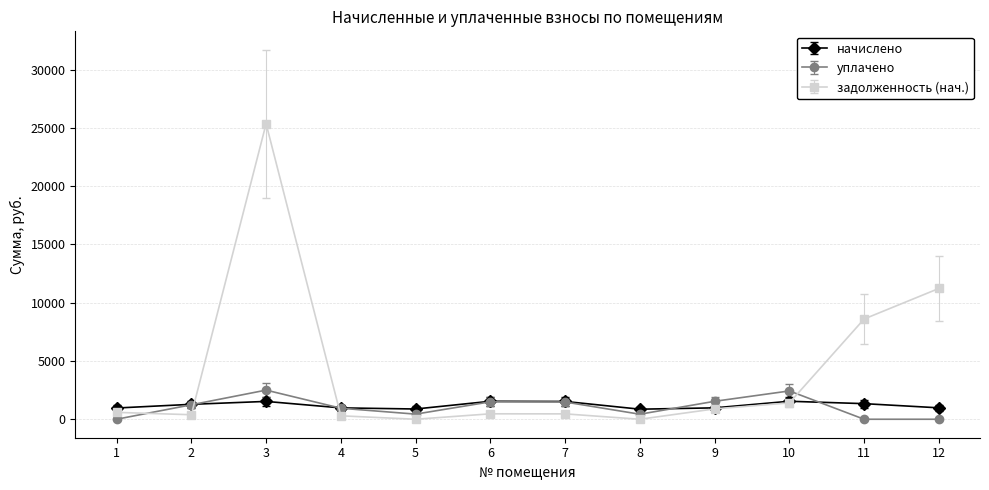

What is the greatest value displayed?

25357.6